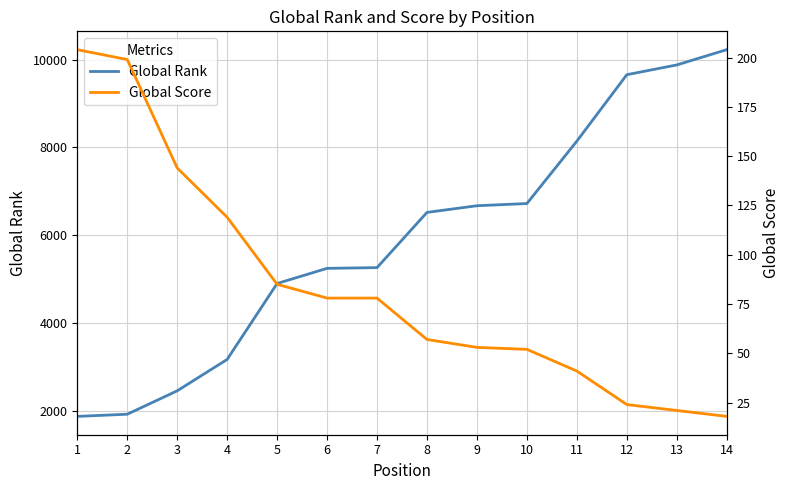

The value of Global Rank at 12 is 13023. True or false?

False